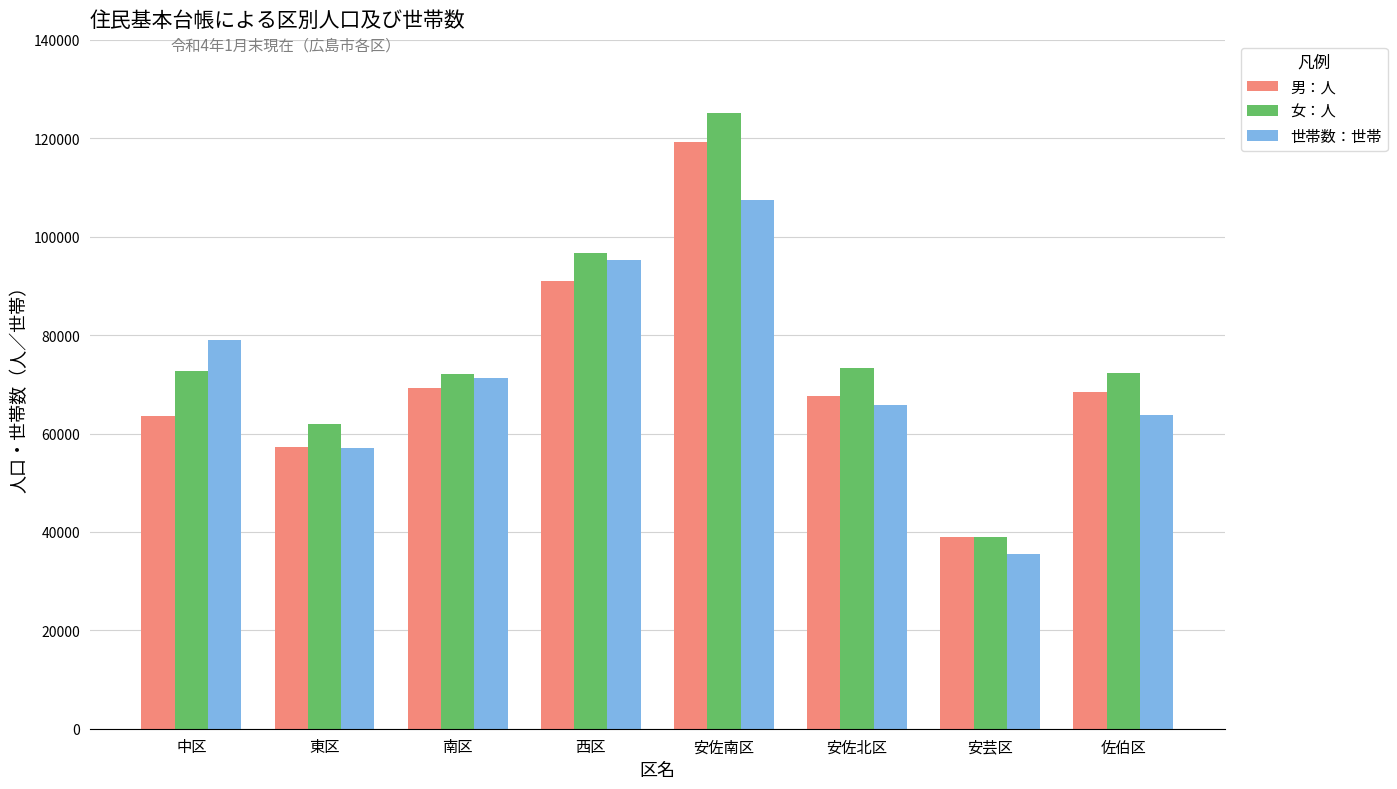

What is the difference between the maximum and second lowest values in the 世帯数：世帯 series?

50413